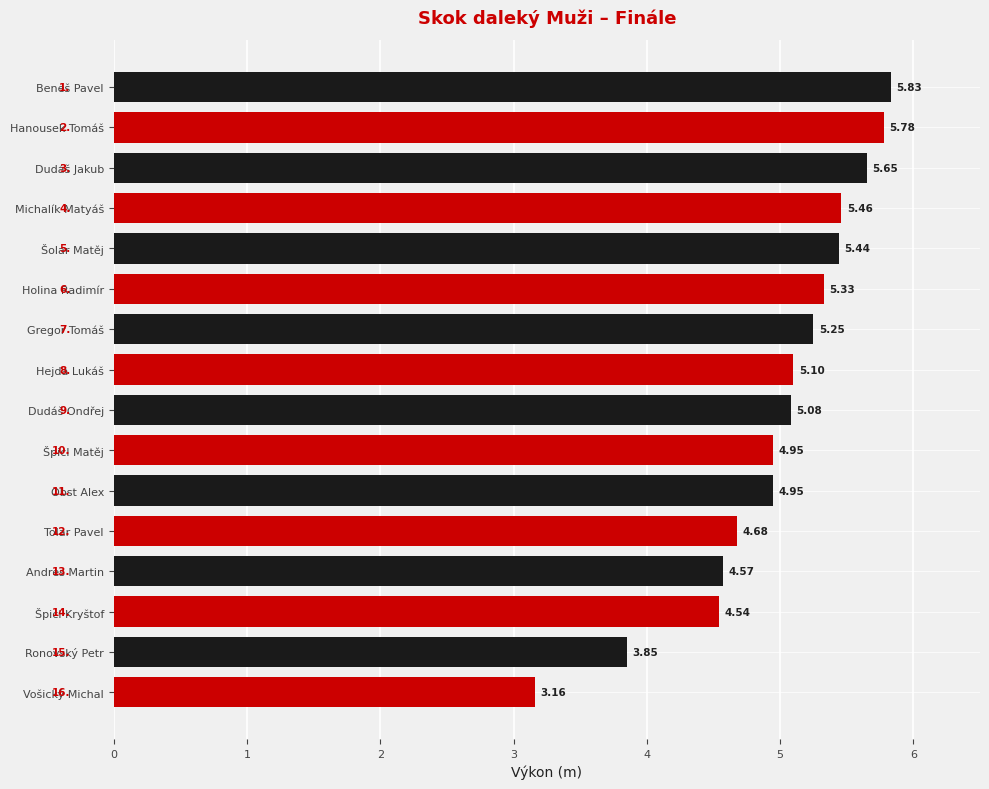

Which label corresponds to the largest value in the chart?

Beneš Pavel